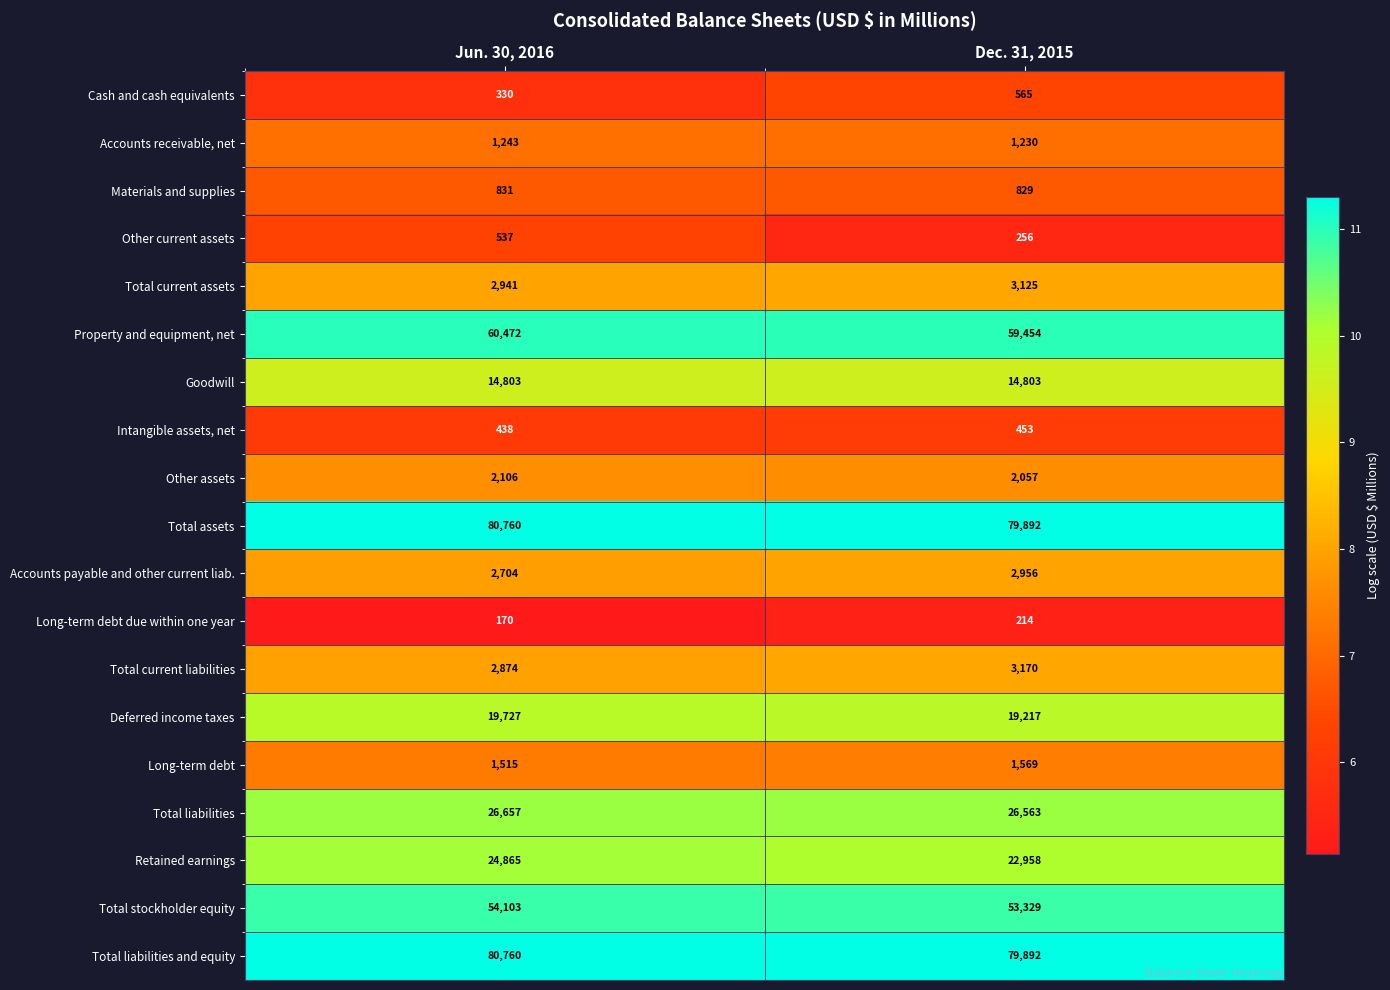

List the labels in order of Deferred income taxes value, largest first.

Jun. 30, 2016, Dec. 31, 2015